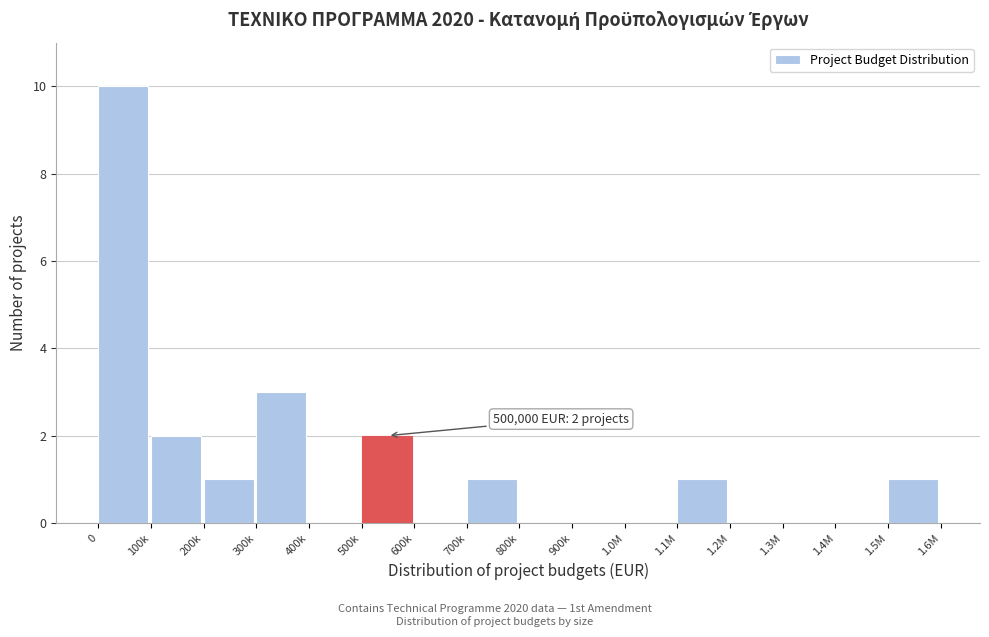

Reading left to right, extract all data points from this chart.

0=10	100k=2	200k=1	300k=3	400k=0	500k=2	600k=0	700k=1	800k=0	900k=0	1.0M=0	1.1M=1	1.2M=0	1.3M=0	1.4M=0	1.5M=1